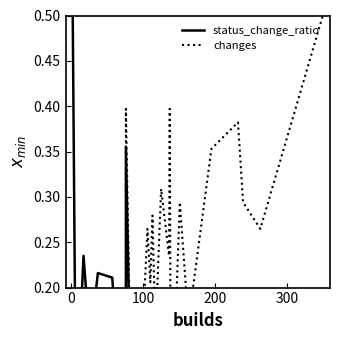

Which series has the largest total across all categories?

changes